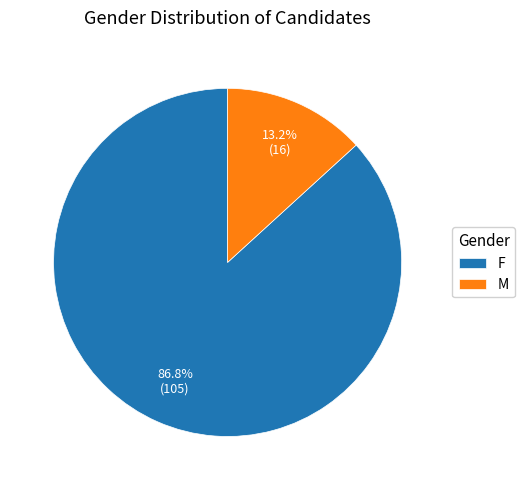

How many segments does this pie chart have?

2